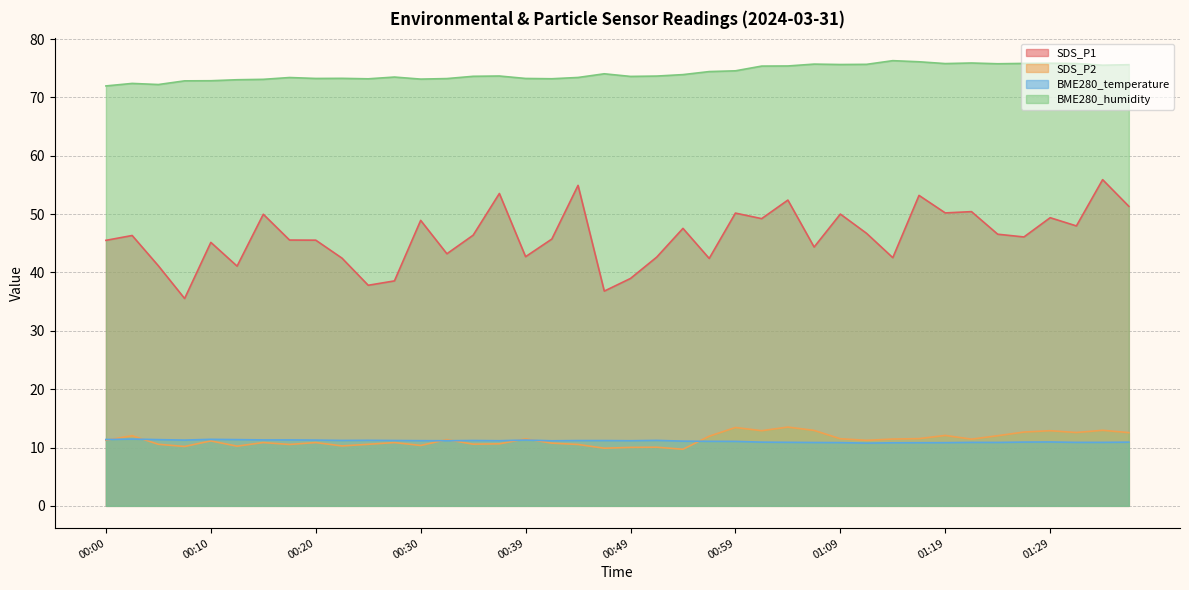

At how many categories does at least one series exceed 69?

40